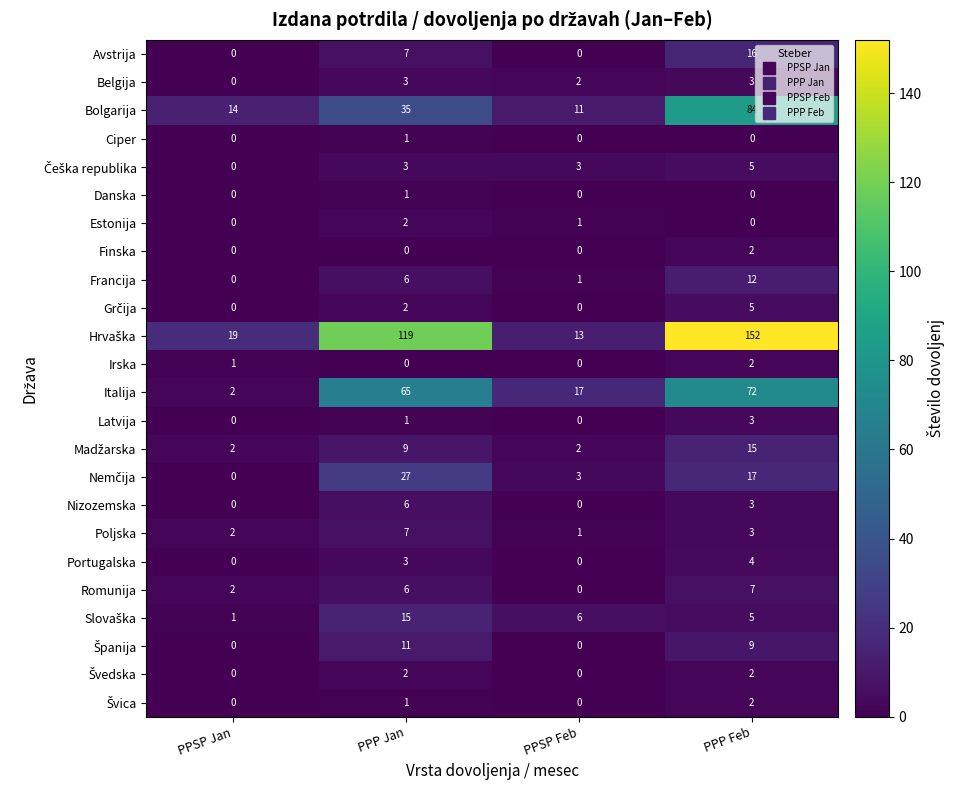

What is the spread (max minus min) of values at PPP Jan?

119